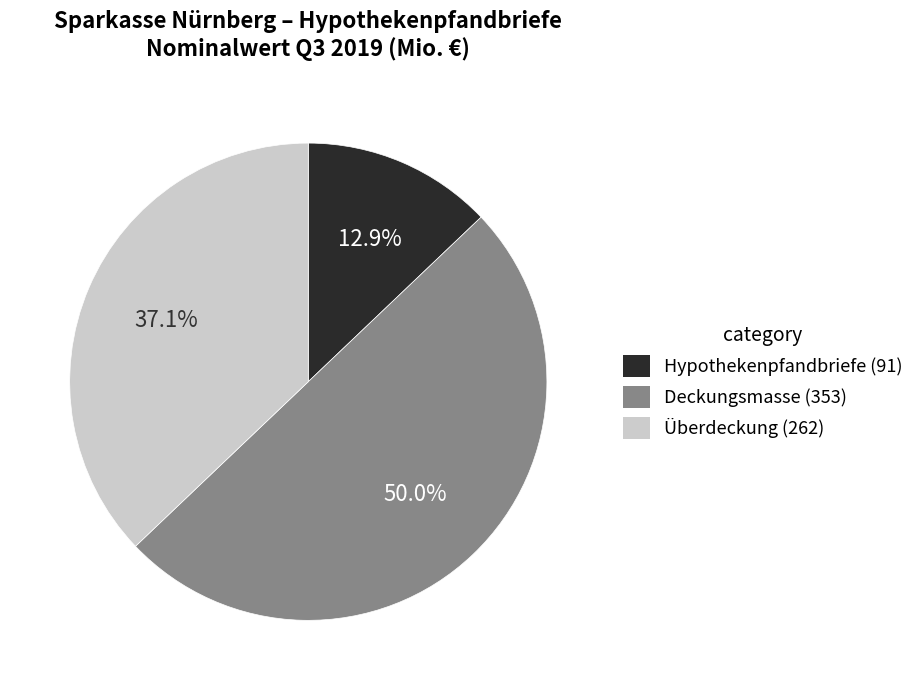

Count the number of slices in the pie.

3